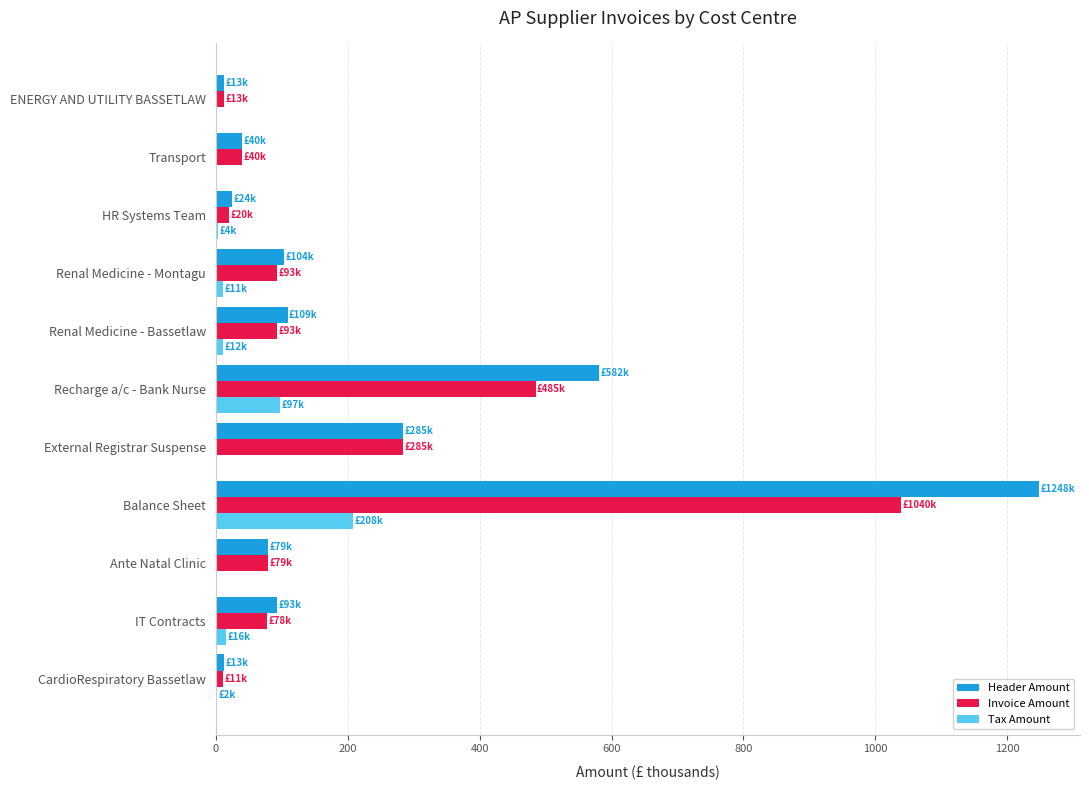

The value of Tax Amount at ENERGY AND UTILITY BASSETLAW is 136.8. True or false?

False